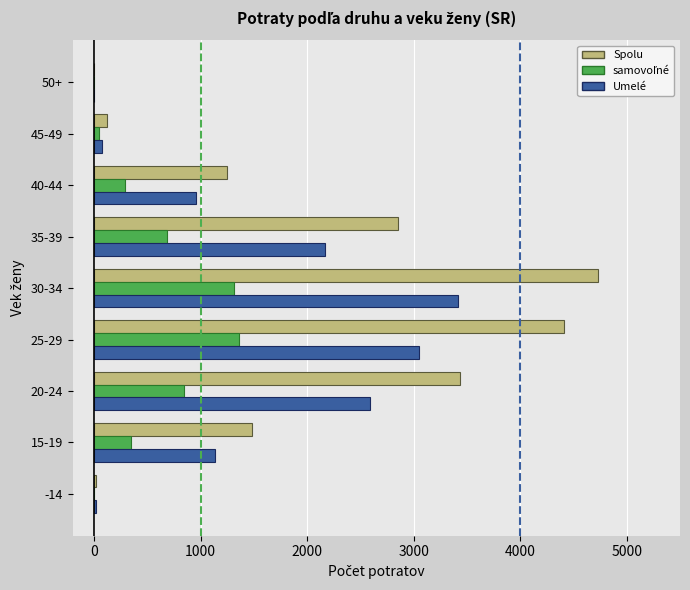

What is the sum of all Spolu values?

18318